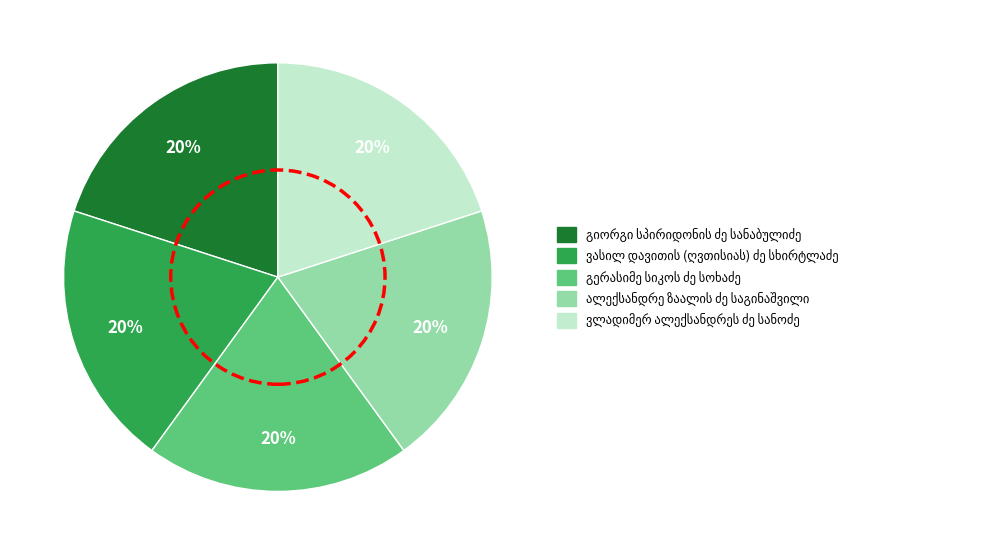

To the nearest percent, what is the average slice percentage?

20%